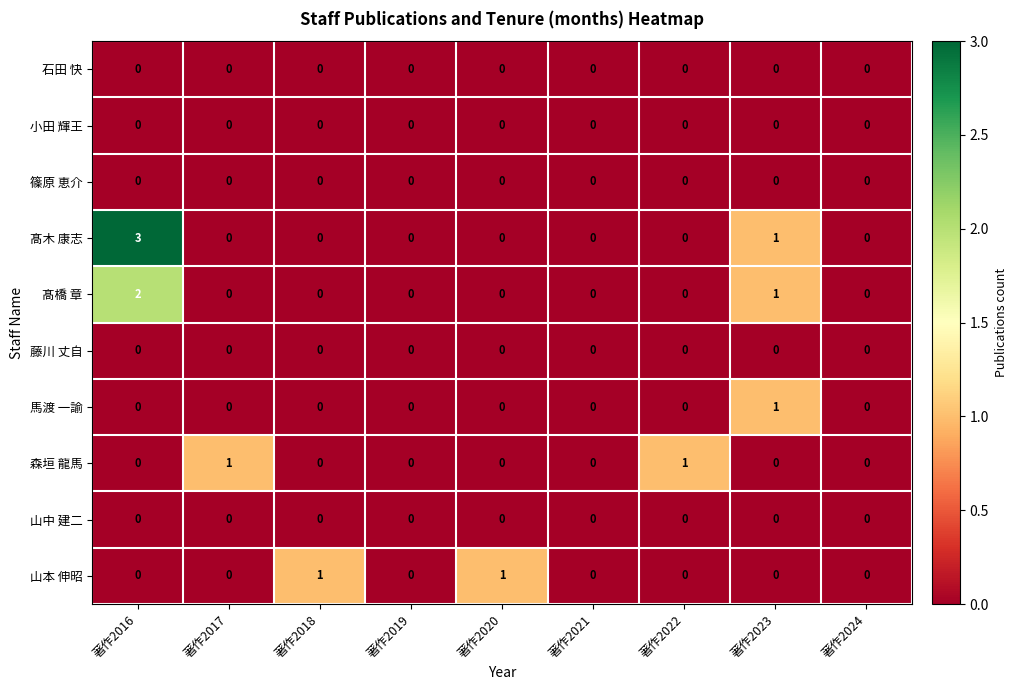

Which category has the highest value across all series?

著作2016